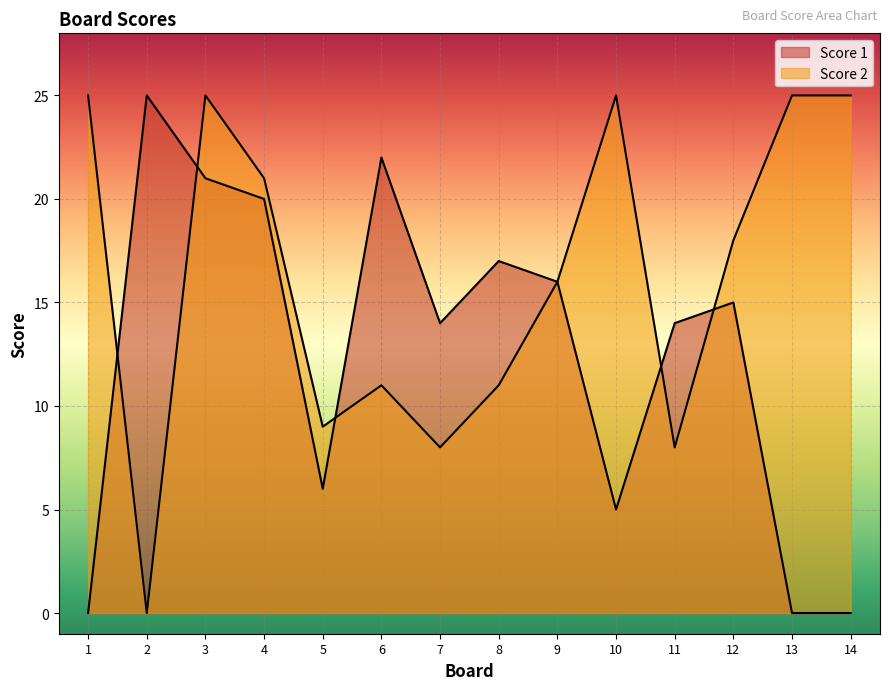

What is the maximum value for Score 2?

25